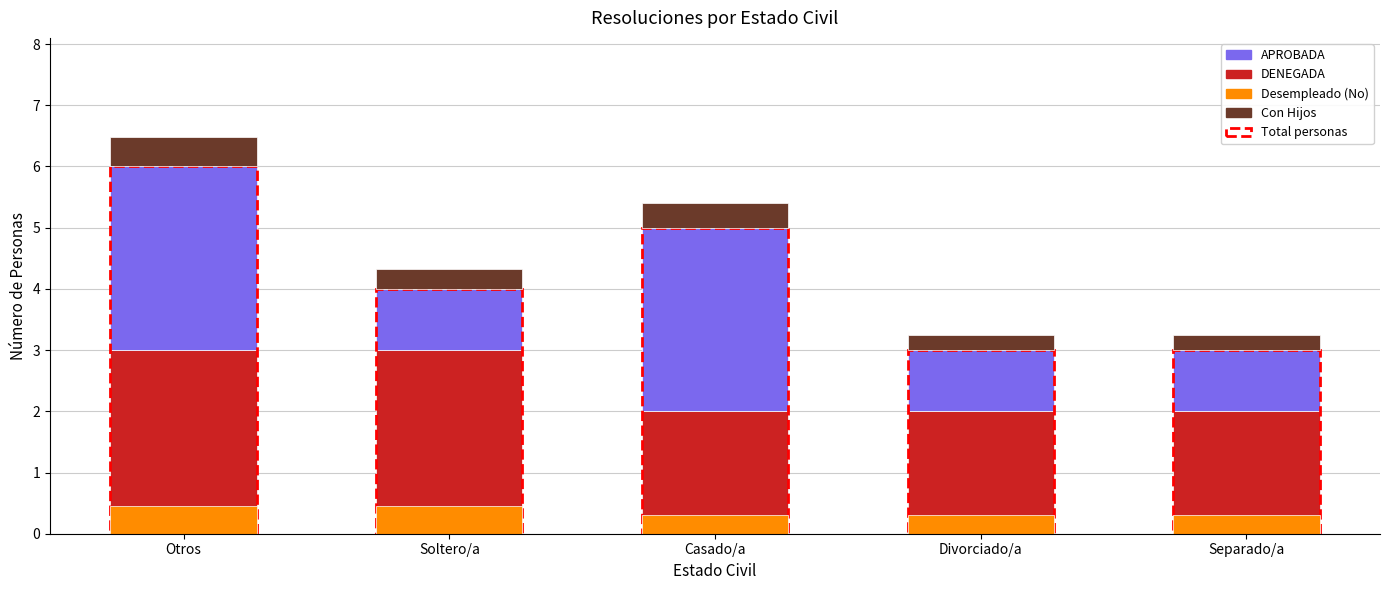

How many groups of bars are there?

5